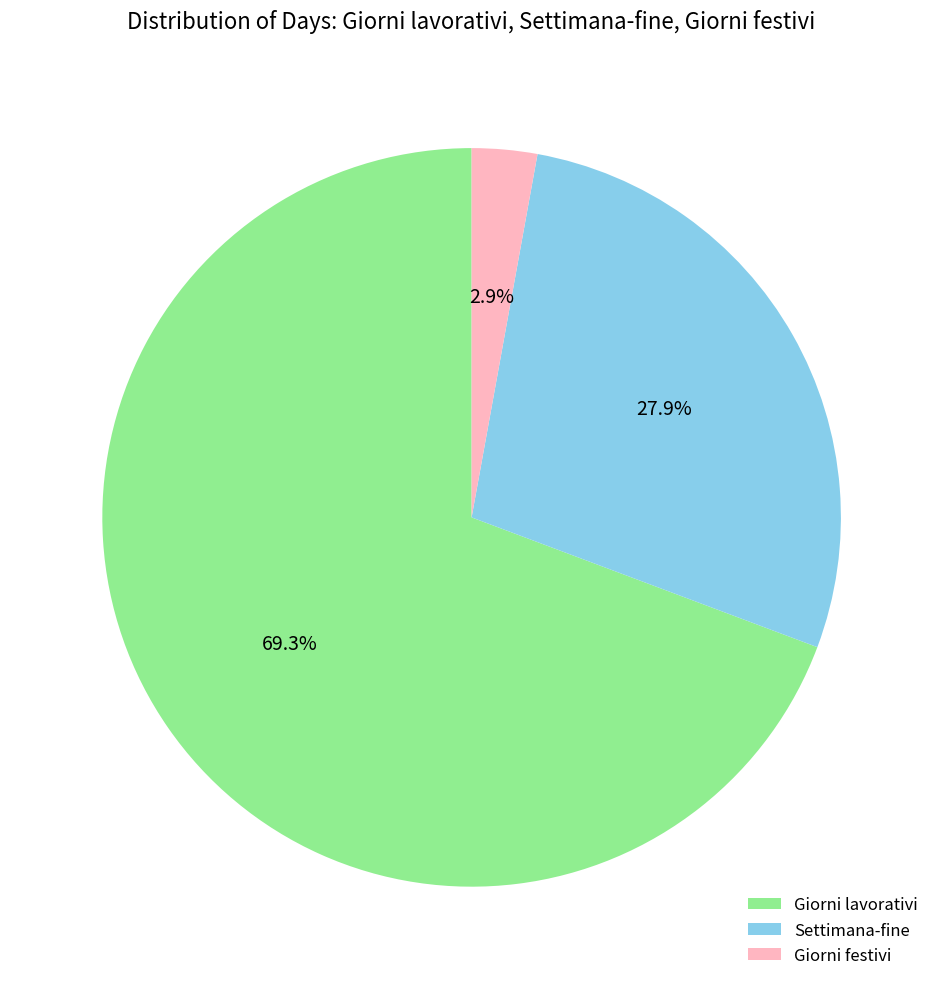

Is there any slice that represents more than half of the pie?

Yes